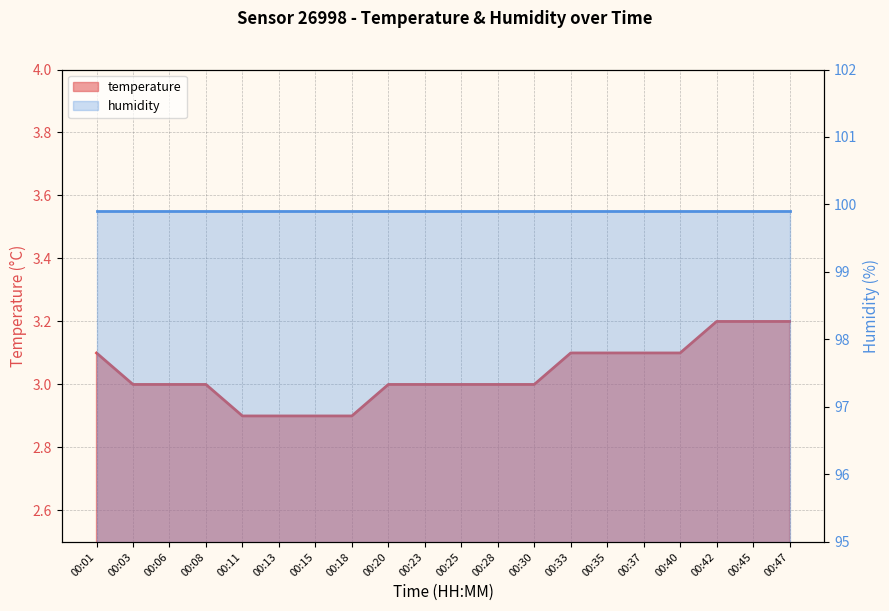

Reading left to right, what are all the values shown in this chart?

3.1	3.0	3.0	3.0	2.9	2.9	2.9	2.9	3.0	3.0	3.0	3.0	3.0	3.1	3.1	3.1	3.1	3.2	3.2	3.2